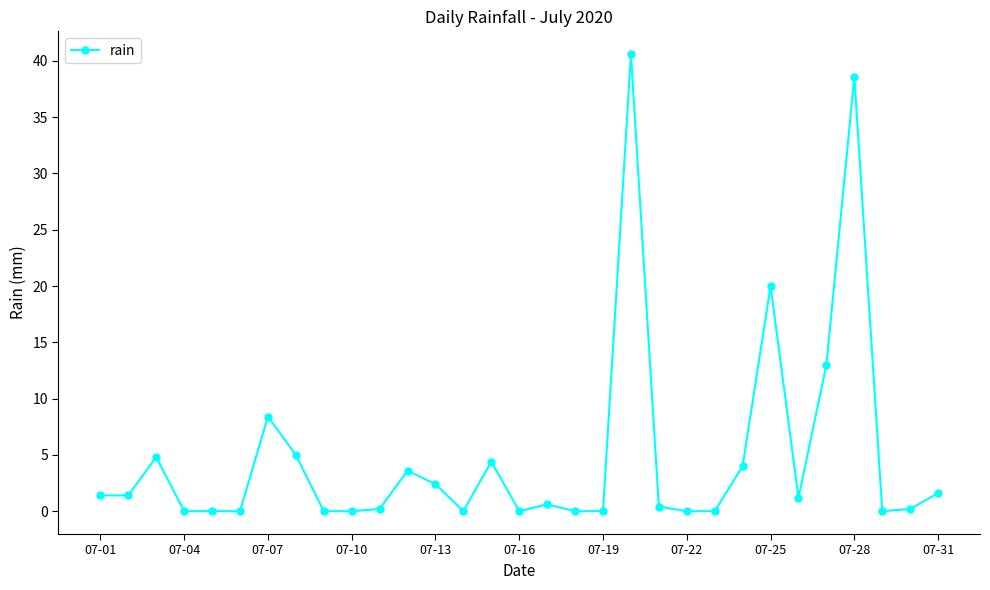

What is the value of the 31st point from the left?

1.6